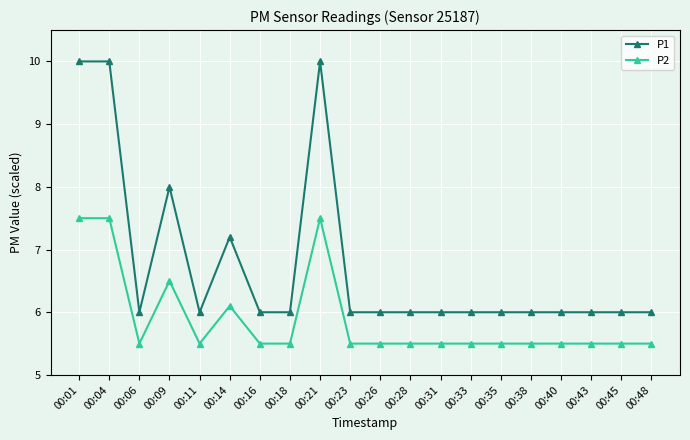

What is the average value of the P1 series?

6.8